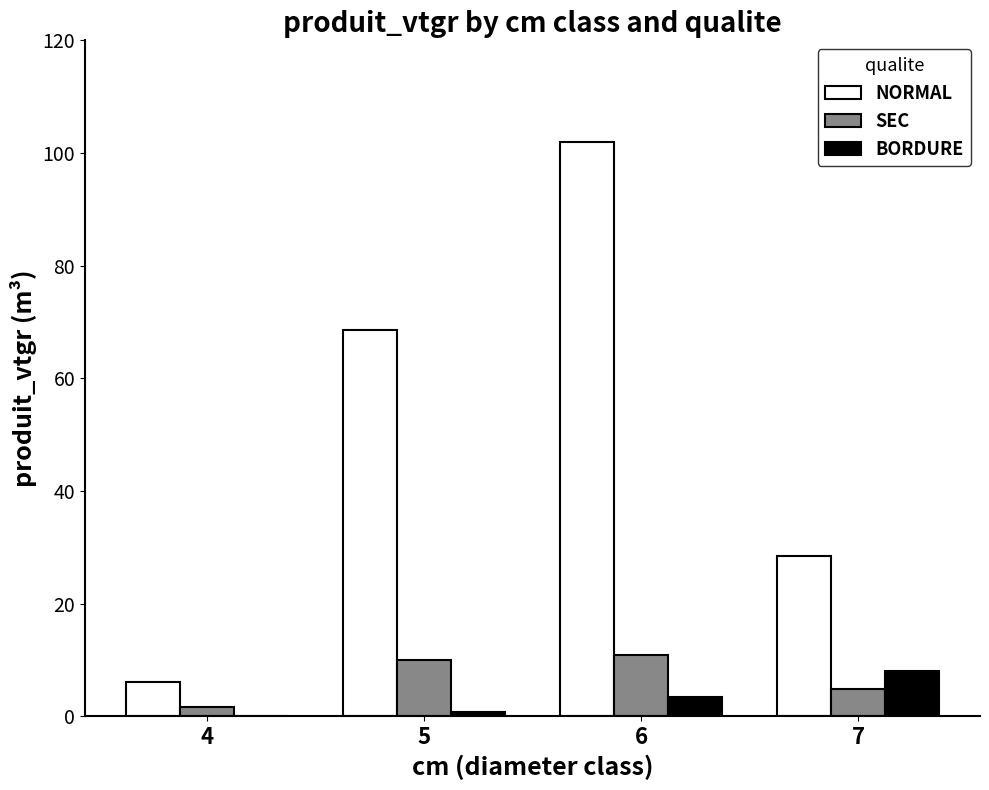

What value does the SEC series have at 5?

10.1